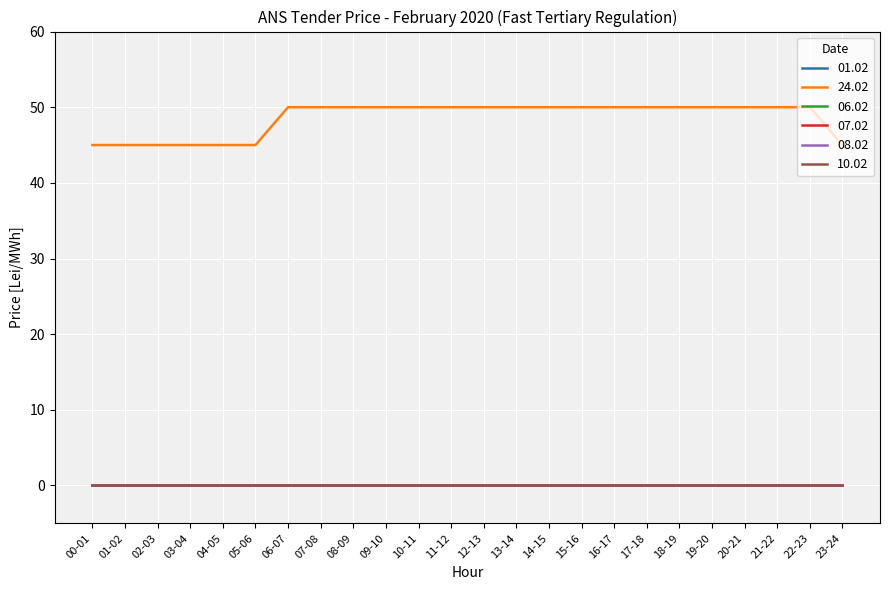

Does the chart display data point markers on the line(s)?

No